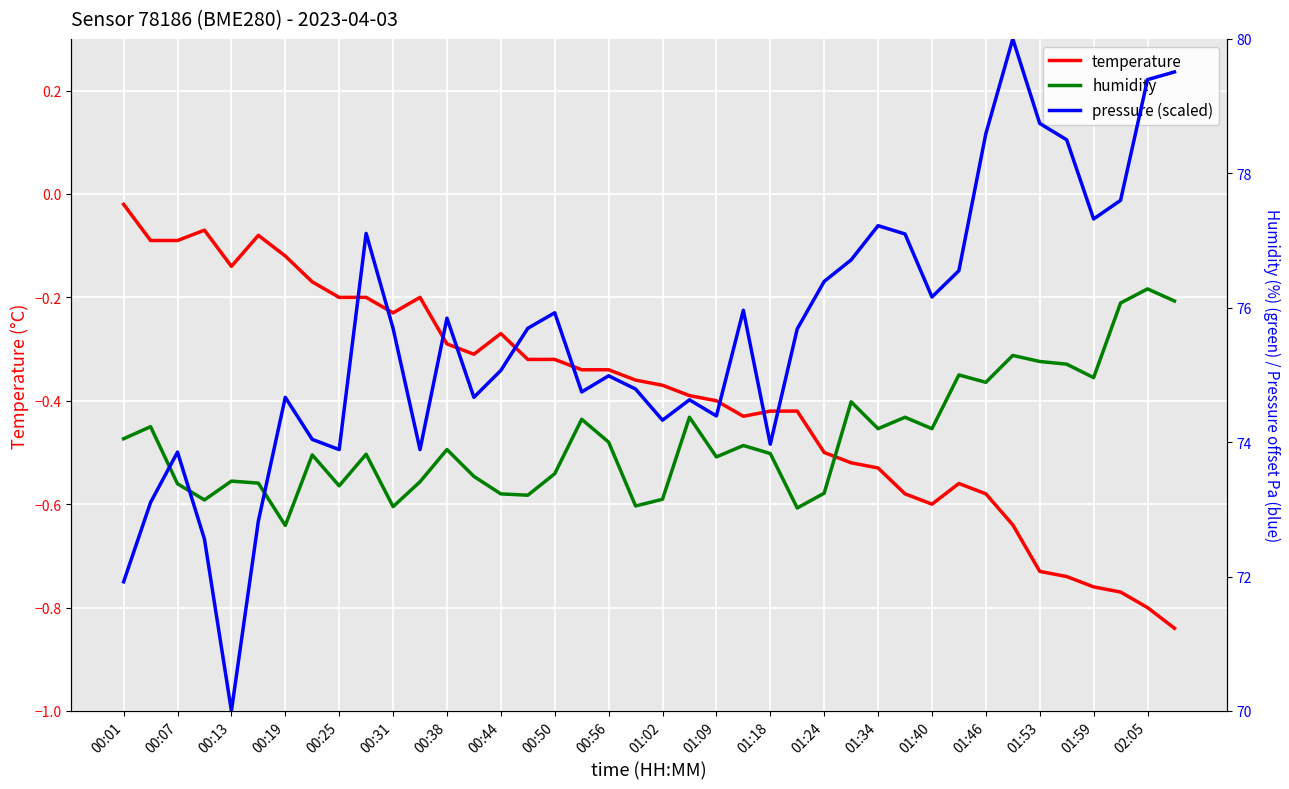

At which label does temperature reach its peak?

00:01